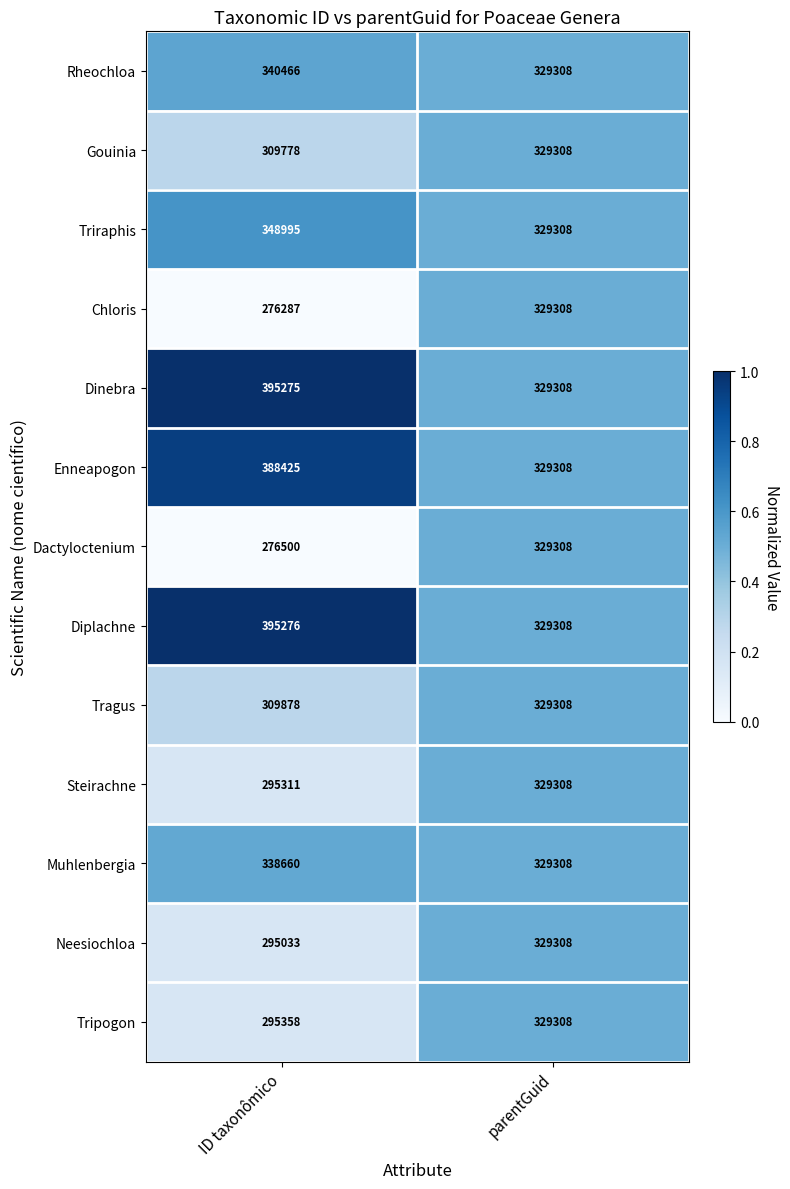

What value does the Tripogon series have at parentGuid, to the nearest 10?

329310